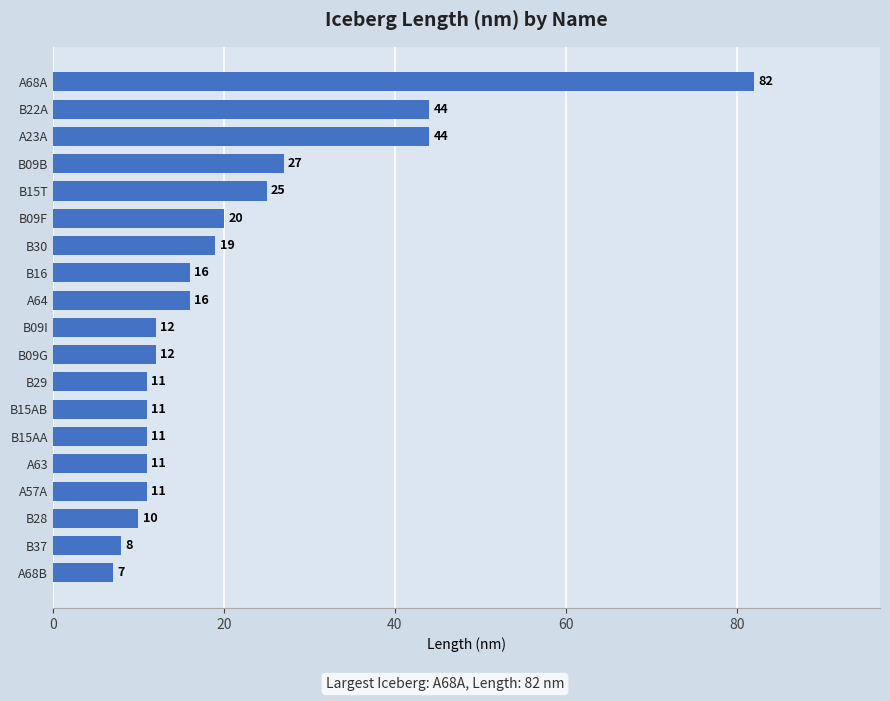

Does the chart contain any negative values?

No